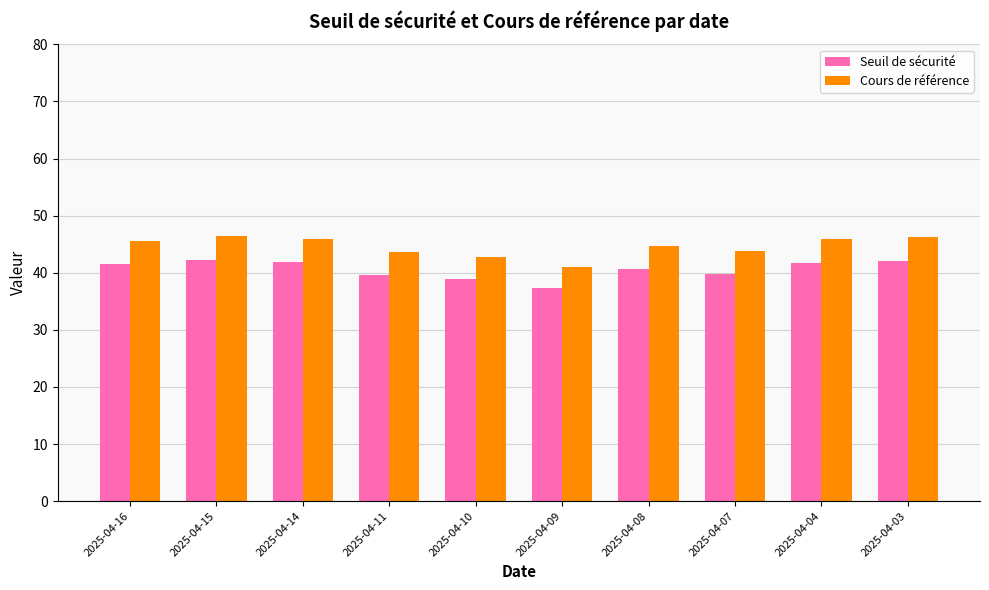

How many categories are shown in the chart?

10